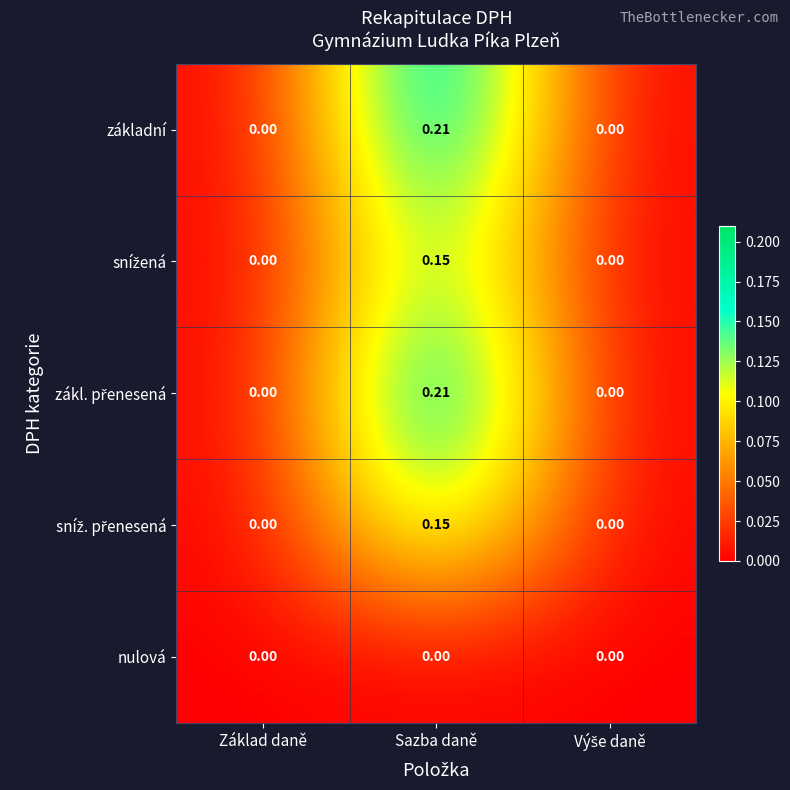

At which category is the sum across all series the highest?

Sazba daně